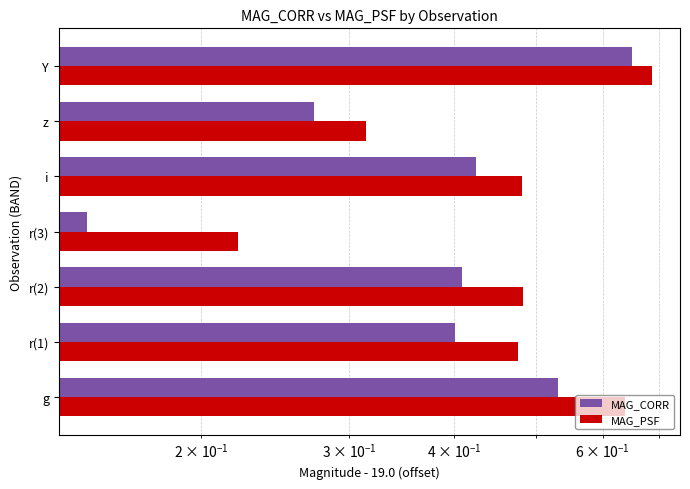

What is the maximum value for MAG_PSF?

0.7